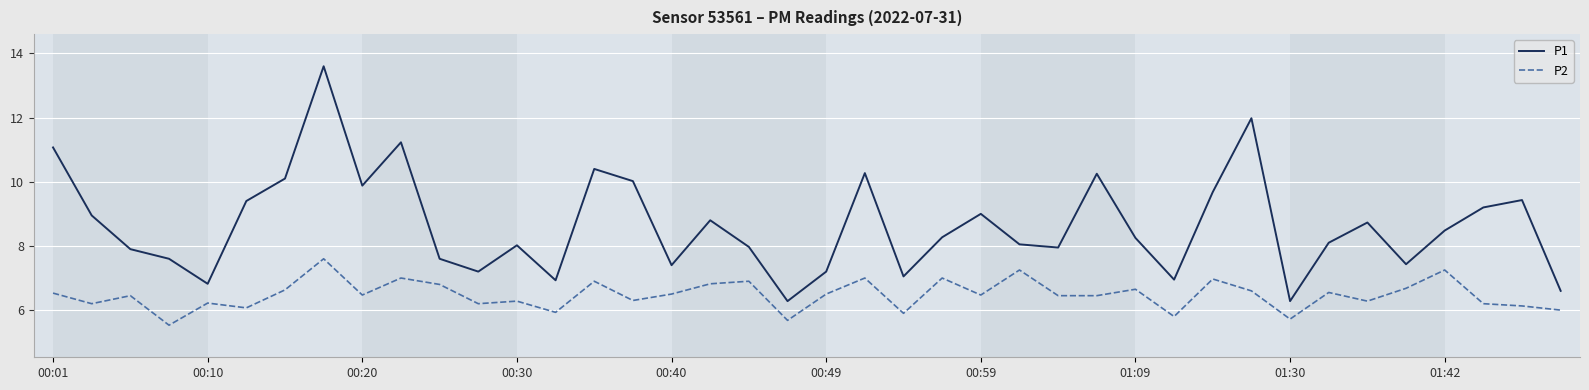

Which series has the widest spread of values?

P1